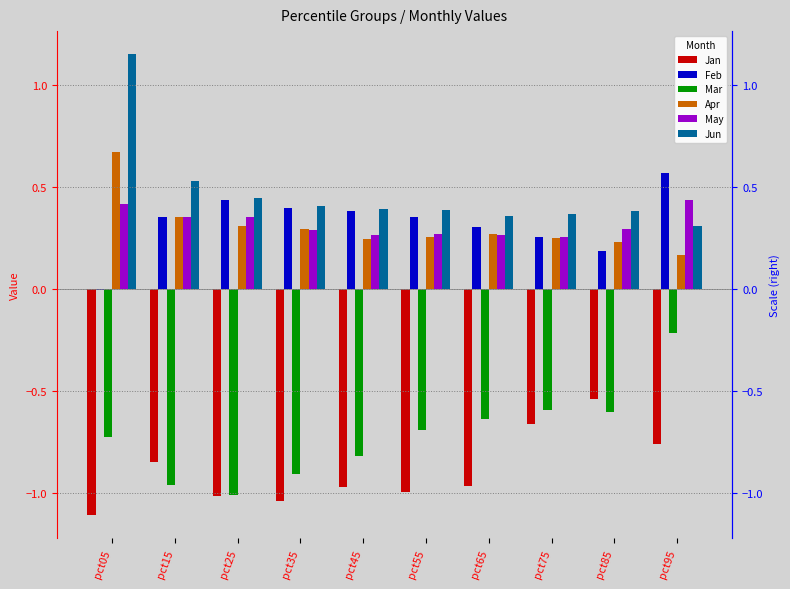

Which series has the largest total across all categories?

Jun